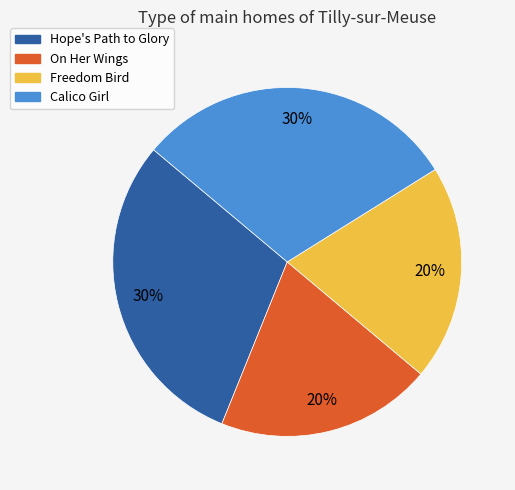

Count the number of slices in the pie.

4